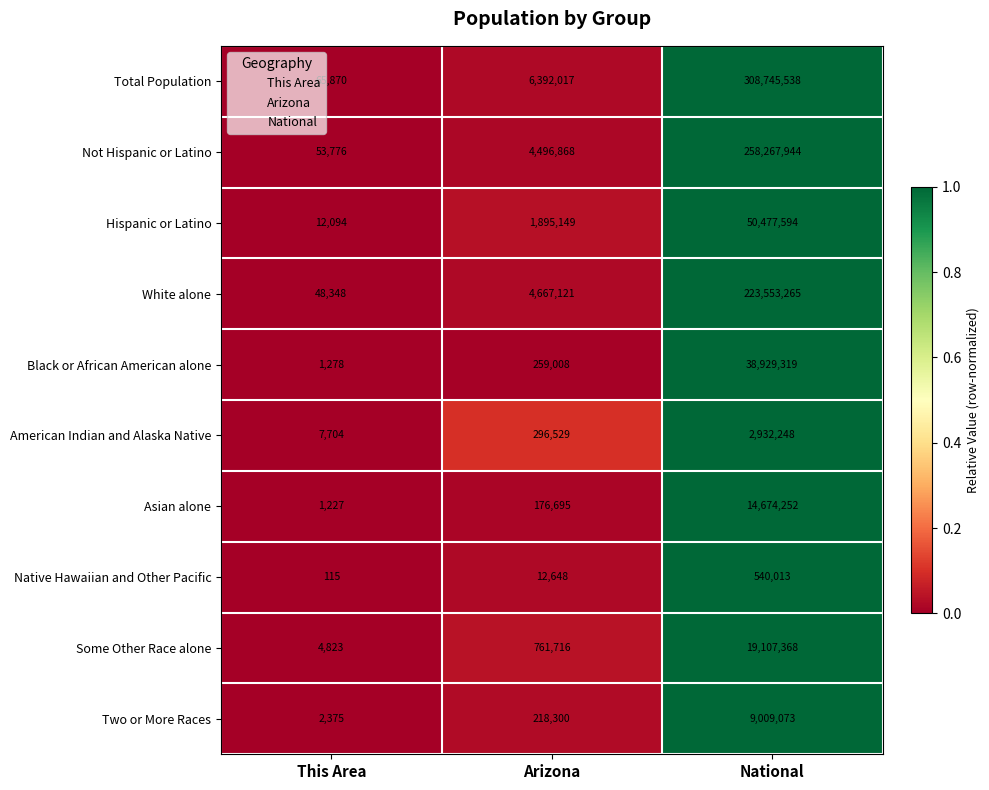

Reading left to right, transcribe all the data shown in this chart.

Total Population: This Area=65870	Arizona=6392017	National=308745538
Not Hispanic or Latino: This Area=53776	Arizona=4496868	National=258267944
Hispanic or Latino: This Area=12094	Arizona=1895149	National=50477594
White alone: This Area=48348	Arizona=4667121	National=223553265
Black or African American alone: This Area=1278	Arizona=259008	National=38929319
American Indian and Alaska Native: This Area=7704	Arizona=296529	National=2932248
Asian alone: This Area=1227	Arizona=176695	National=14674252
Native Hawaiian and Other Pacific: This Area=115	Arizona=12648	National=540013
Some Other Race alone: This Area=4823	Arizona=761716	National=19107368
Two or More Races: This Area=2375	Arizona=218300	National=9009073